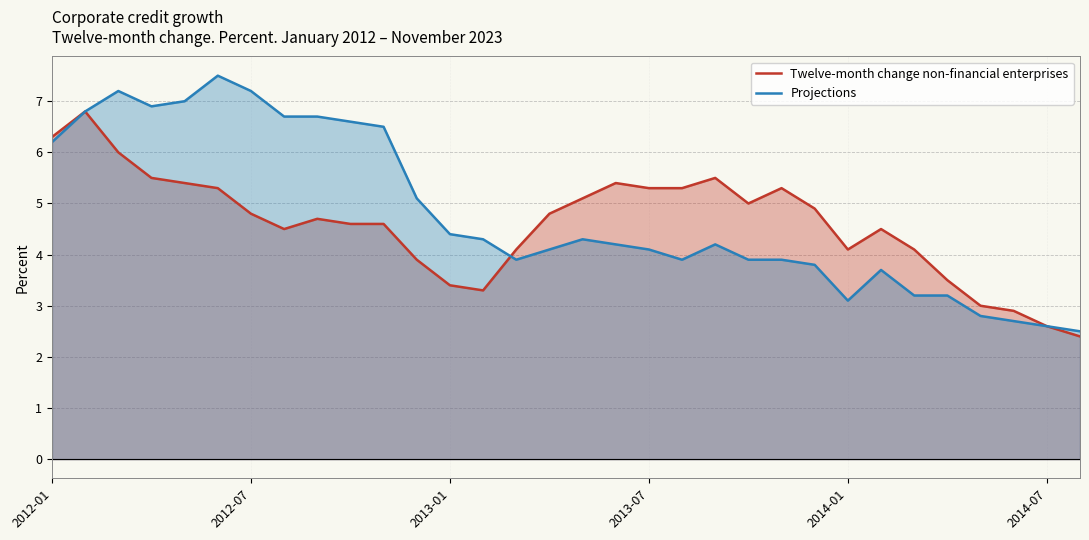

How many data points in Twelve-month change non-financial enterprises are less than 4?

8